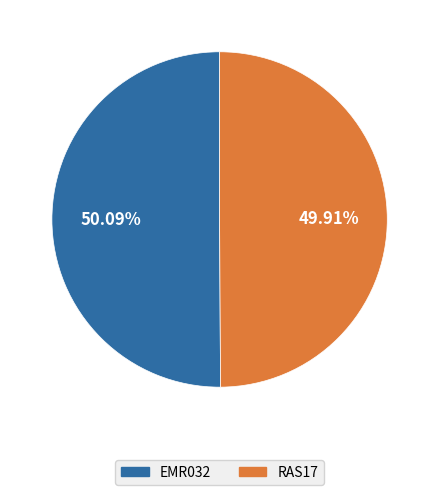

What portion of the pie excludes RAS17?

50.1%